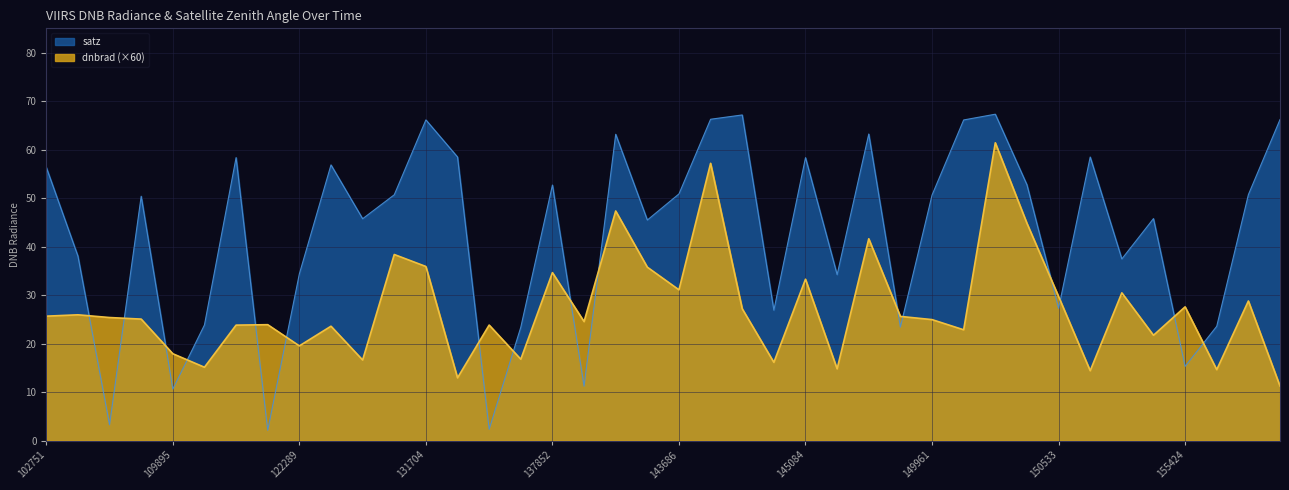

List the labels in order of satz value, smallest first.

122118, 133159, 104431, 109895, 138230, 155424, 134260, 149775, 155612, 115113, 144279, 150533, 148798, 122289, 151404, 104315, 143099, 122837, 155242, 109184, 149961, 123366, 155794, 143686, 137852, 150348, 102751, 122463, 145084, 121771, 151274, 132798, 139813, 149210, 150147, 131704, 155976, 143878, 143889, 150161